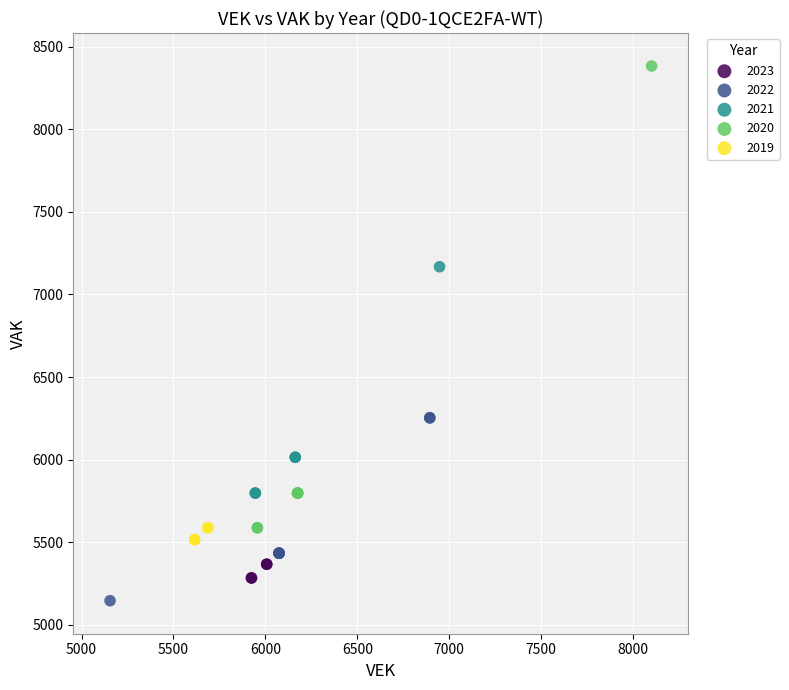

Which series reaches the maximum Y coordinate?

2020